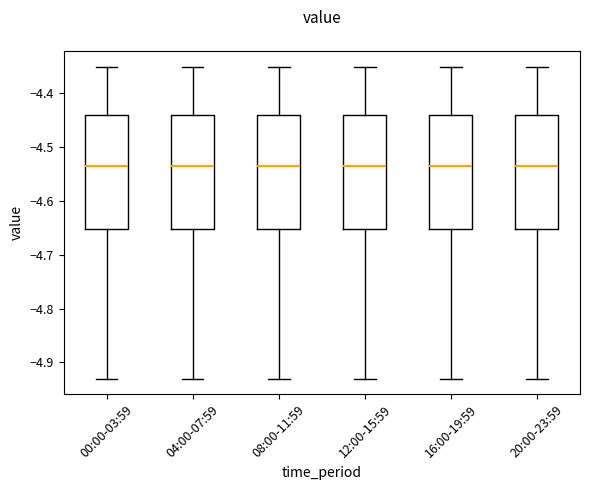

Reading left to right, transcribe this box plot: for each box, give where its median line is, the range the box spans, and where its two whiskers end, as read against the y-axis. The values are not printed on the chart, so give them approximately, as read against the axis.

00:00-03:59: median -4.53, box -4.65 to -4.44, whiskers -4.93 to -4.35
04:00-07:59: median -4.53, box -4.65 to -4.44, whiskers -4.93 to -4.35
08:00-11:59: median -4.53, box -4.65 to -4.44, whiskers -4.93 to -4.35
12:00-15:59: median -4.53, box -4.65 to -4.44, whiskers -4.93 to -4.35
16:00-19:59: median -4.53, box -4.65 to -4.44, whiskers -4.93 to -4.35
20:00-23:59: median -4.53, box -4.65 to -4.44, whiskers -4.93 to -4.35